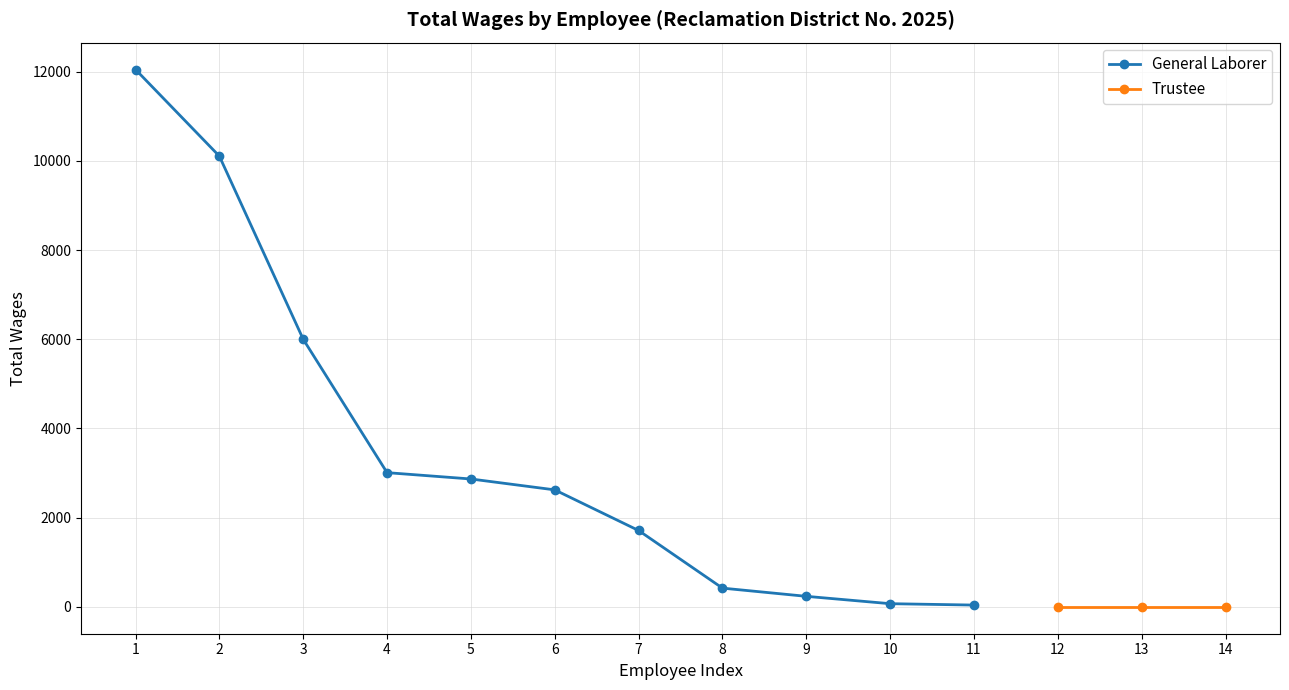

What is the difference between the values at 9 and 11?

196